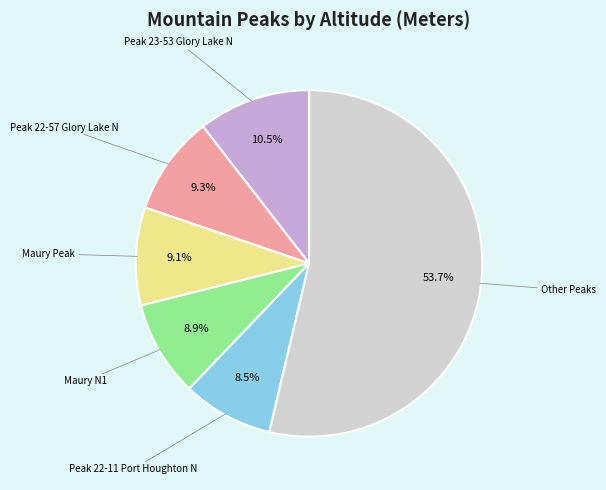

Approximately how many times larger is the value at Maury N1 compared to Maury Peak?

1.0